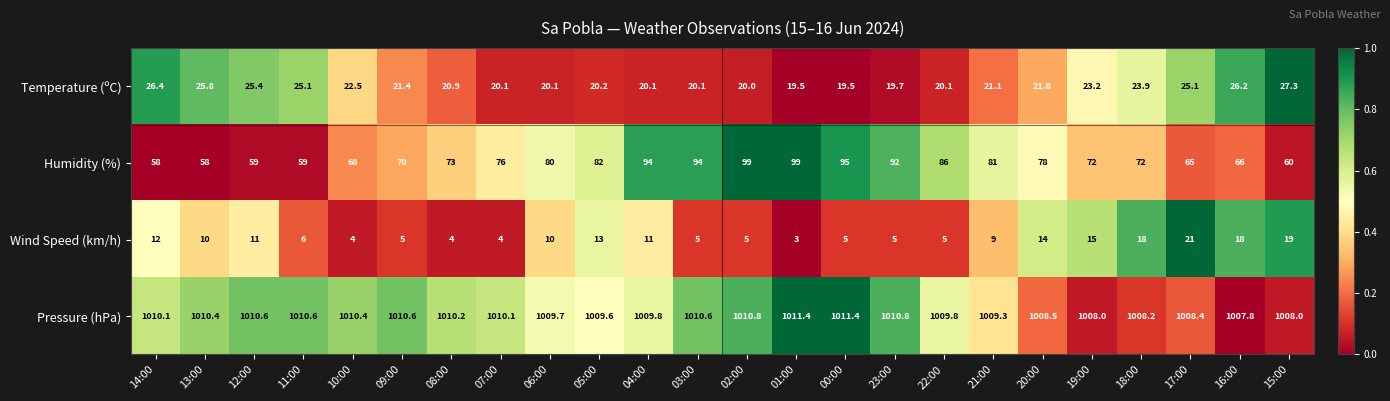

What is the sum of the Humidity (%) values at 15:00 and 12:00?

119.0